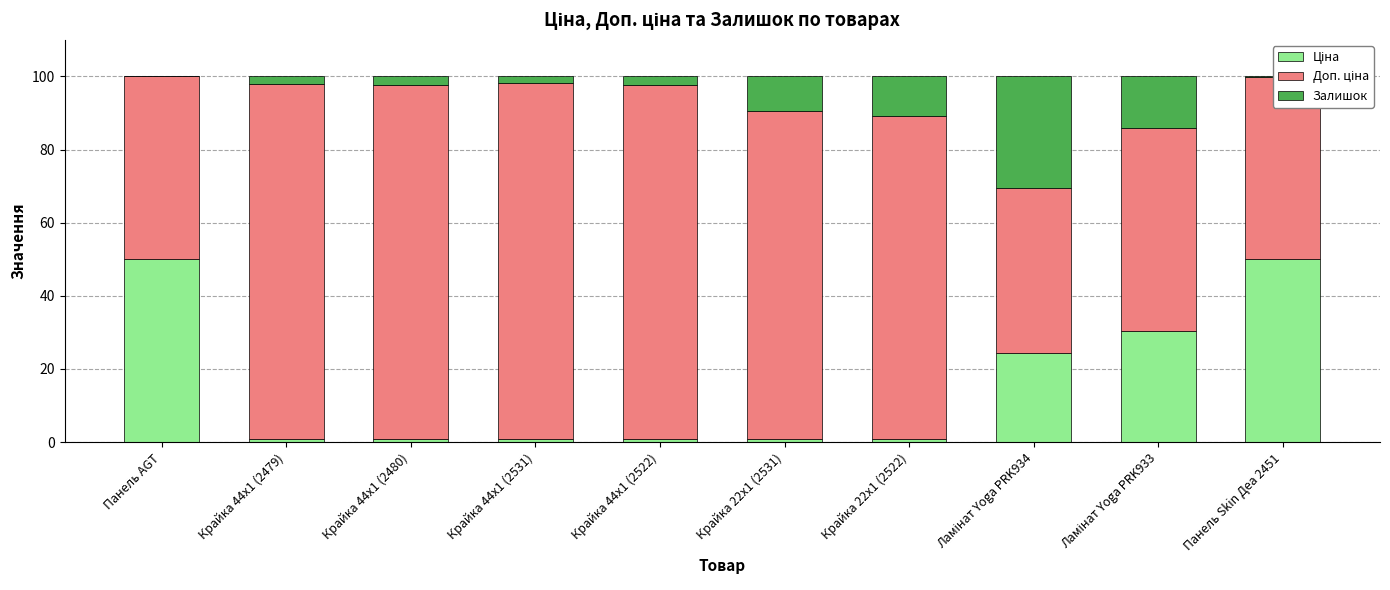

How many series are shown in this chart?

3